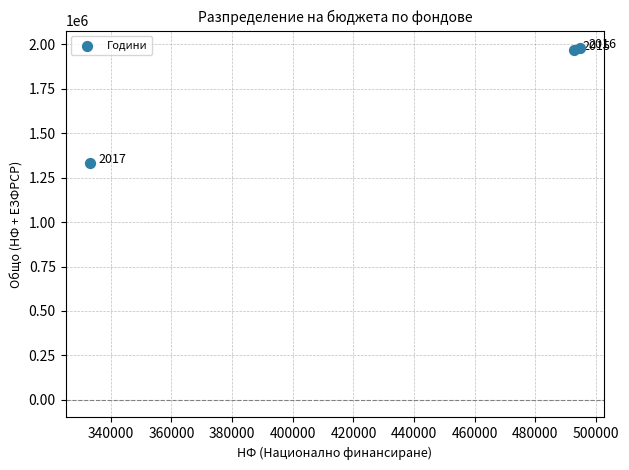

What is the average X value?

440139.1